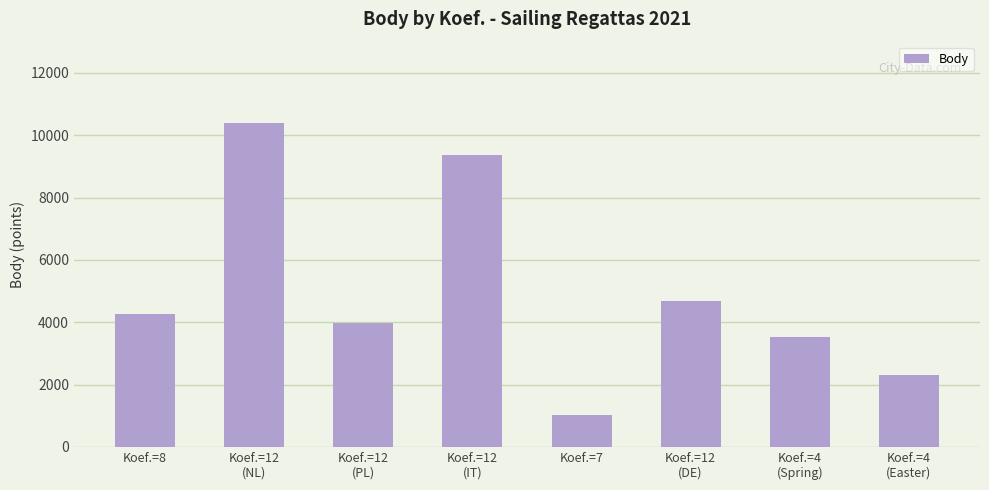

What is the greatest value displayed?

10403